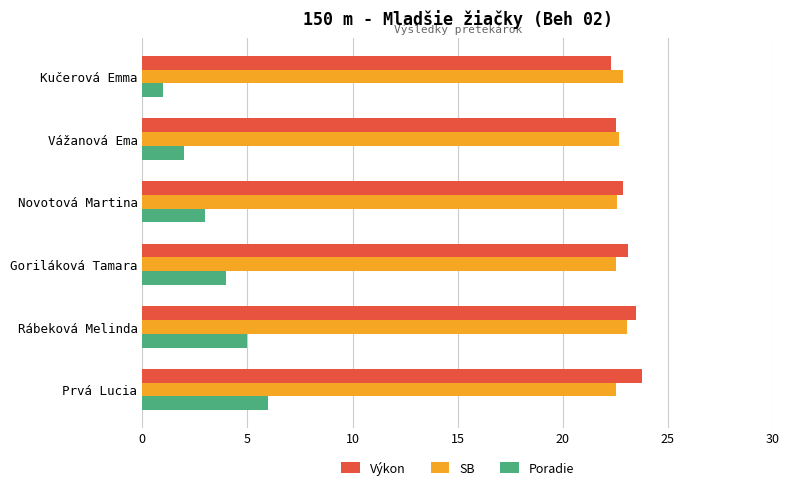

At which category is the sum across all series the highest?

Prvá Lucia